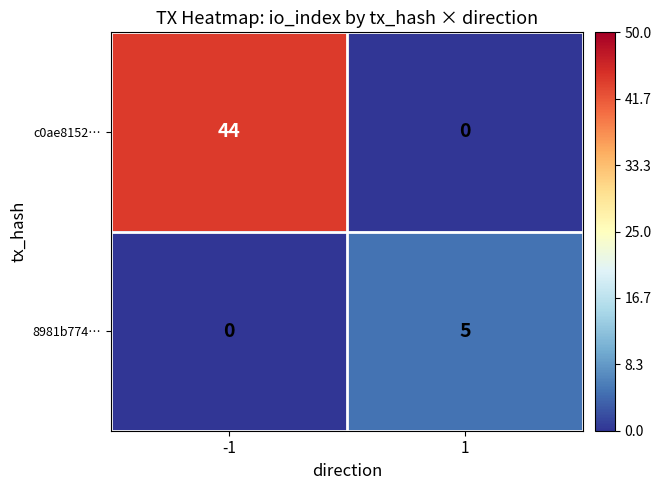

Read the c0ae8152… value at -1.

44